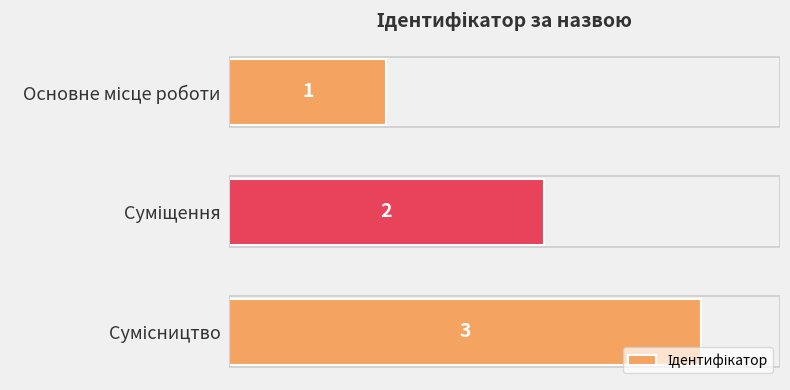

Count the values in the range 1 to 3.

3